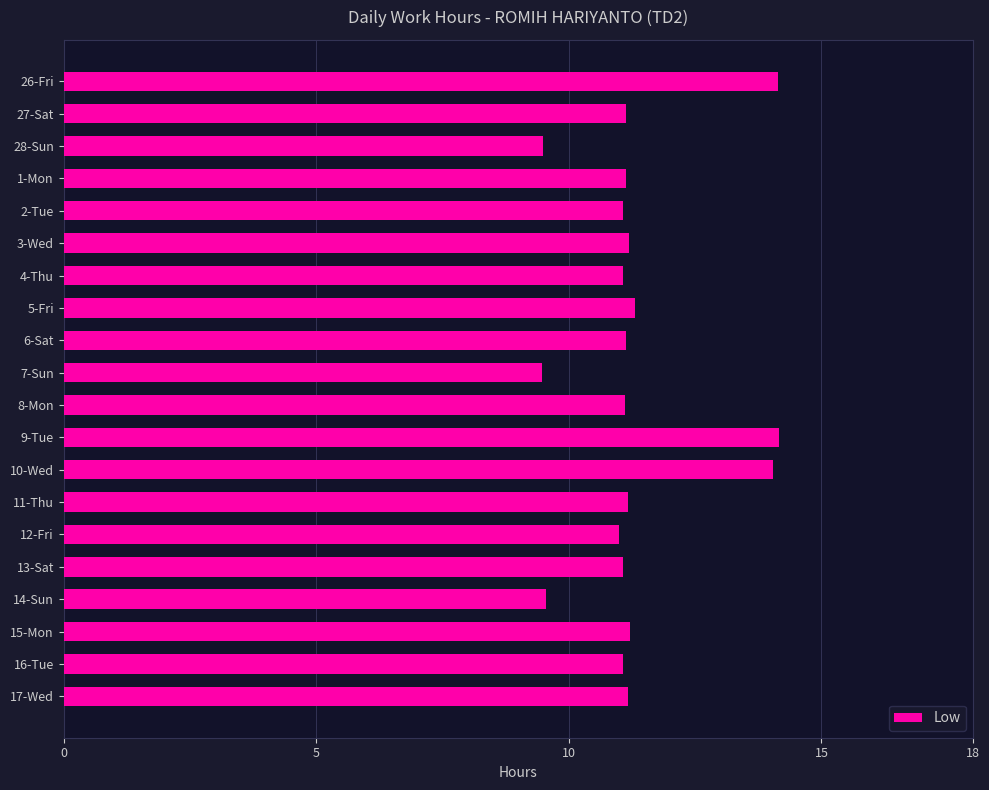

What is the smallest value displayed?

9.5